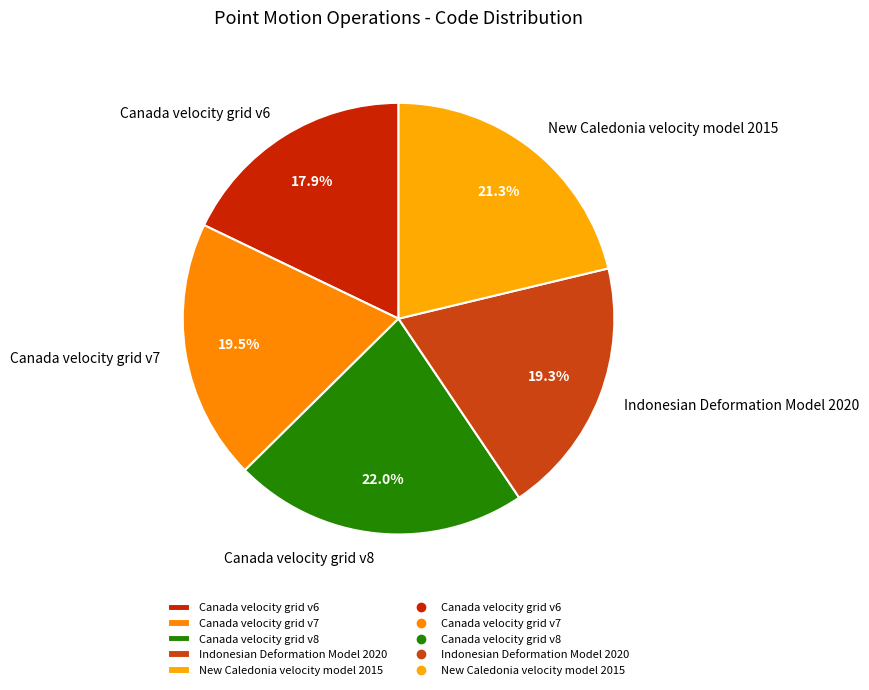

How many slices are in this pie chart?

5